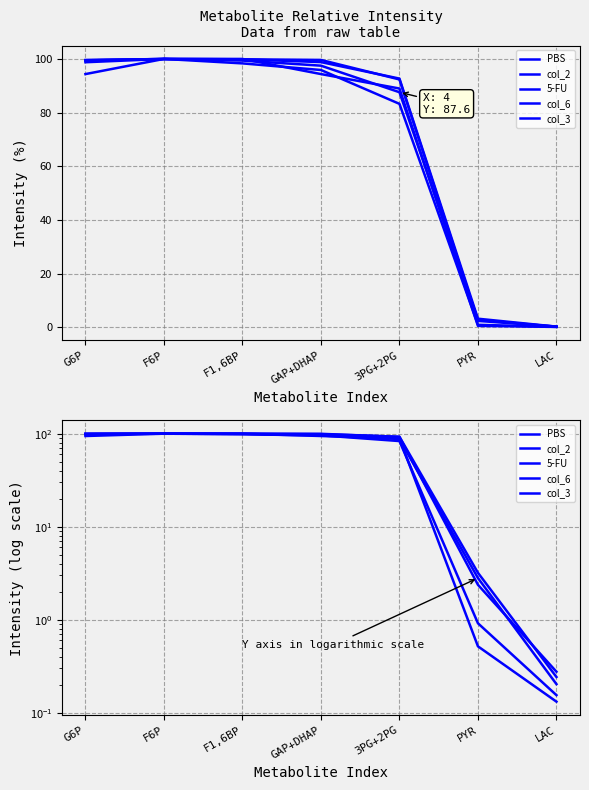

What are all the series names shown in the legend?

PBS, col_2, 5-FU, col_6, col_3